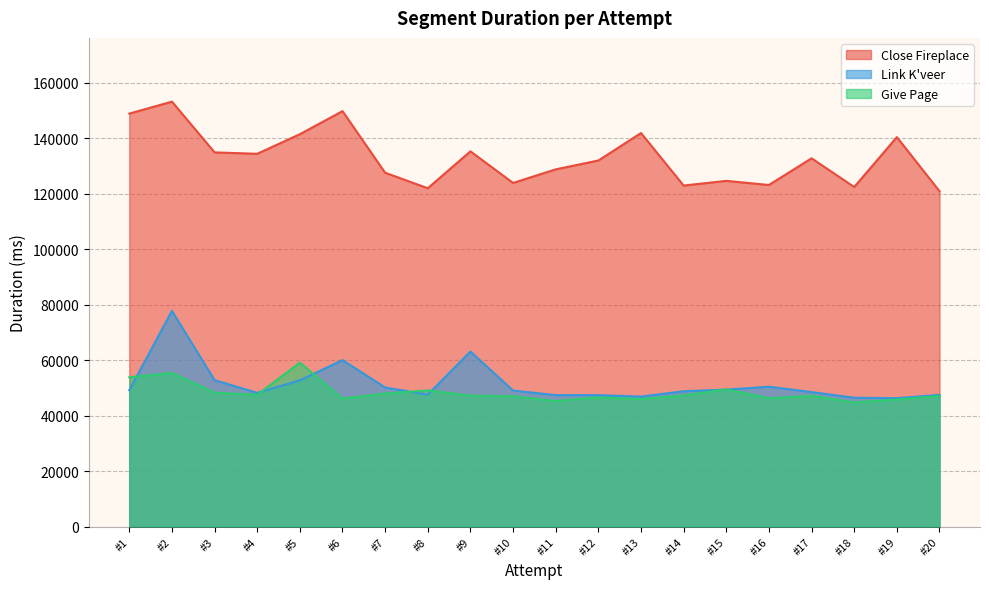

Is the value of Link K'veer at #8 greater than the value of Close Fireplace at #5?

No